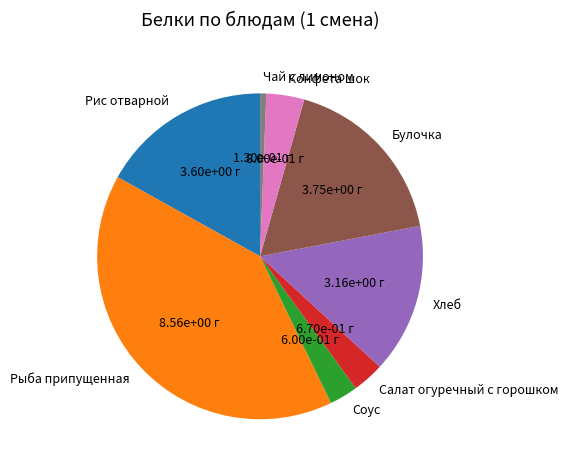

Is the sum of Хлеб and Рис отварной greater than half?

No